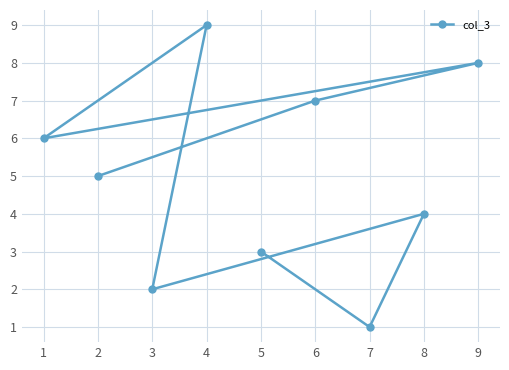

The chart shows a value of 3 at 5. True or false?

True